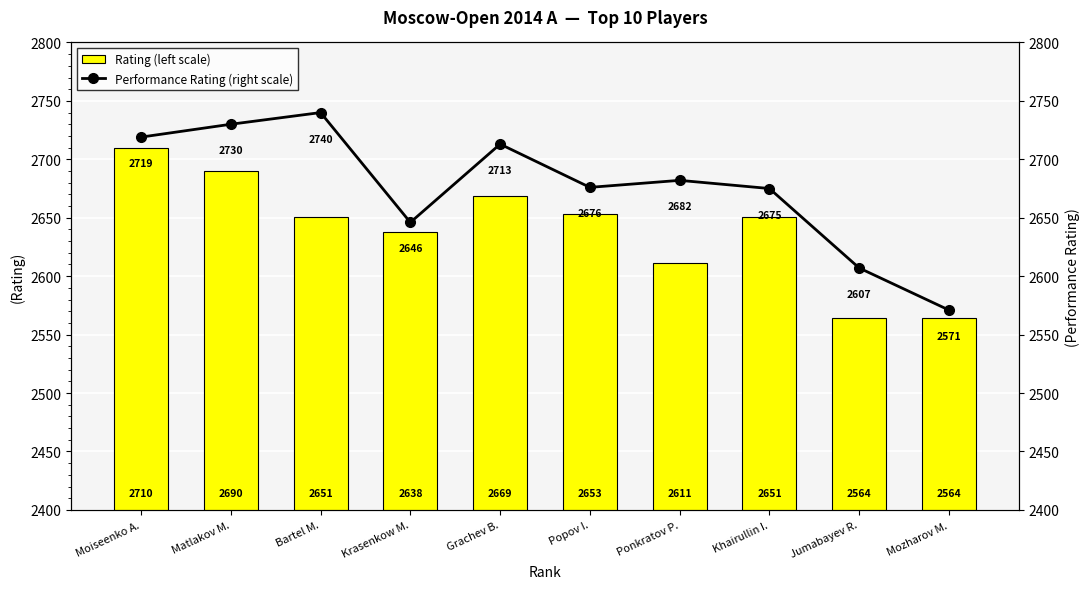

Read the Rating (left scale) value at Ponkratov P., to the nearest 50.

2600